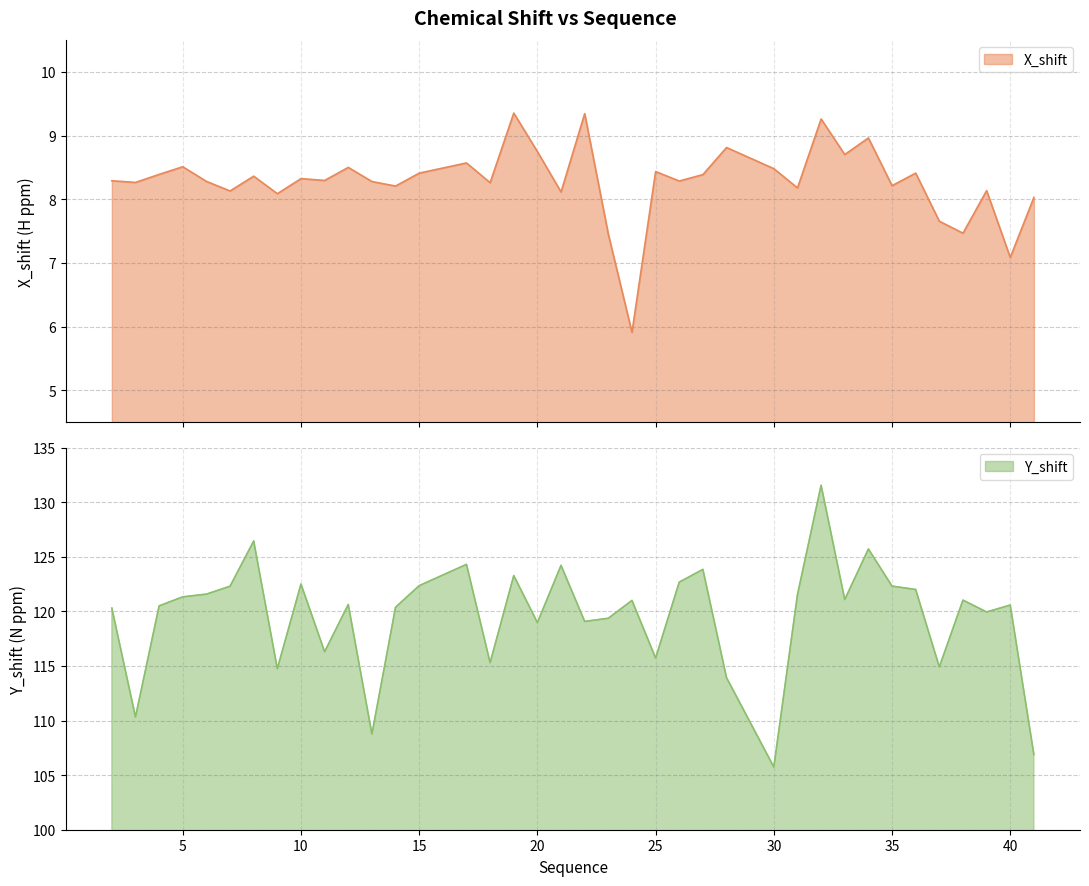

What is the smallest value displayed?

5.9